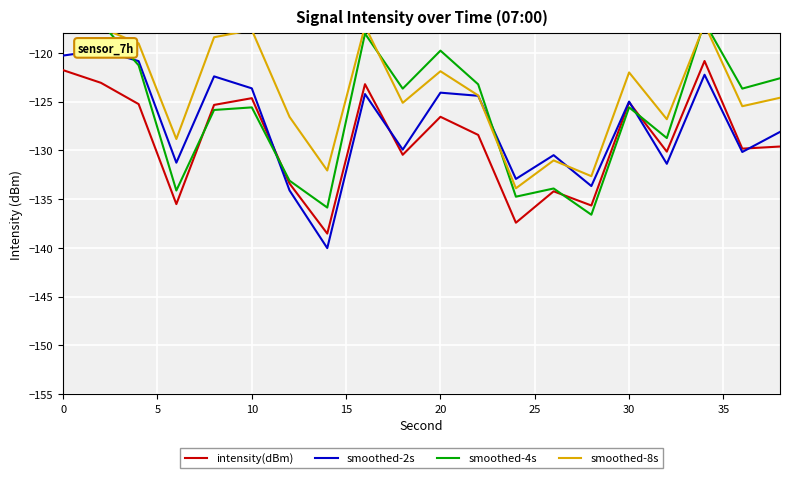

True or false: intensity(dBm) has more than 0 interior local peaks.

True